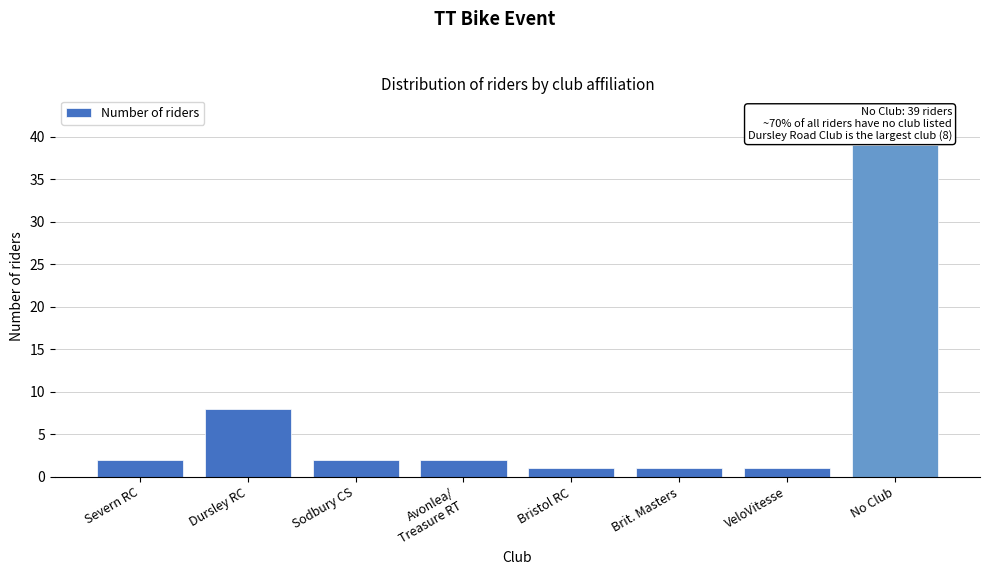

Reading left to right, what are all the values shown in this chart?

2	8	2	2	1	1	1	39